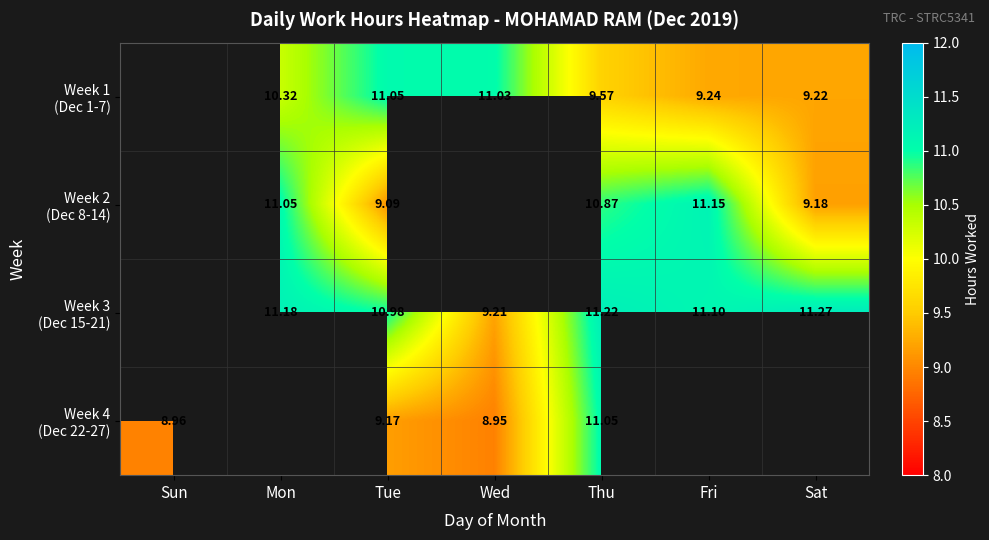

Rank the series by their maximum value, from lowest to highest.

Week 1 (Dec 1-7), Week 2 (Dec 8-14), Week 3 (Dec 15-21), Week 4 (Dec 22-27)